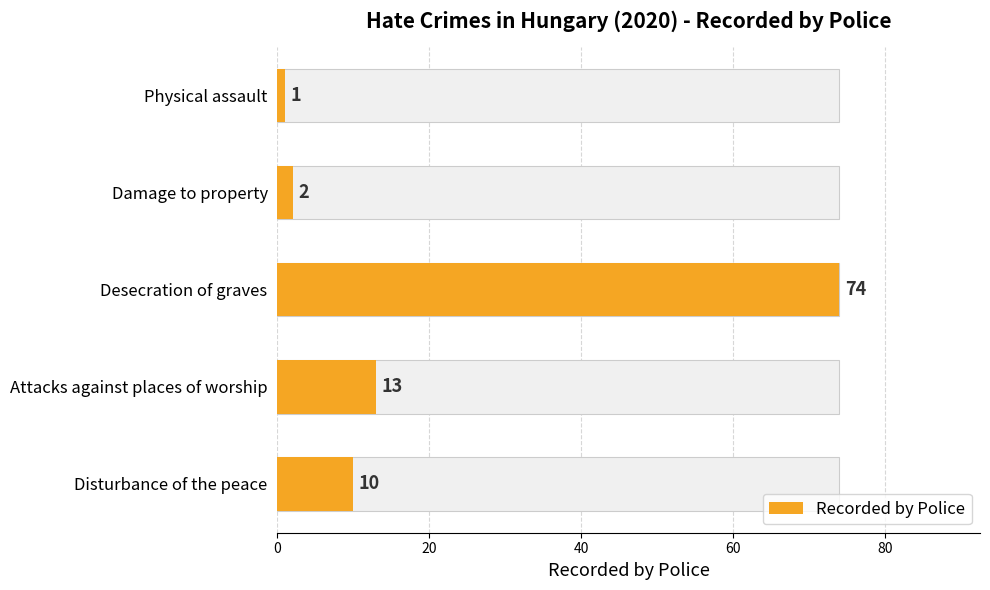

How many data points are above 10?

2